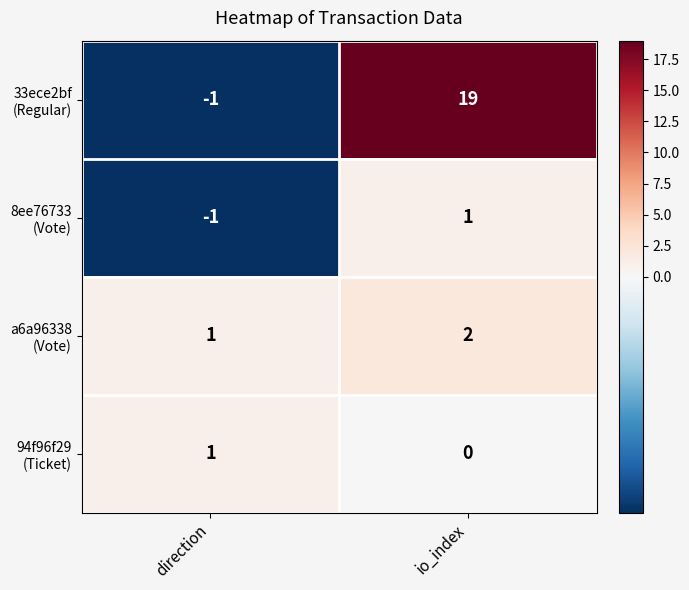

What is the spread (max minus min) of values at io_index?

19